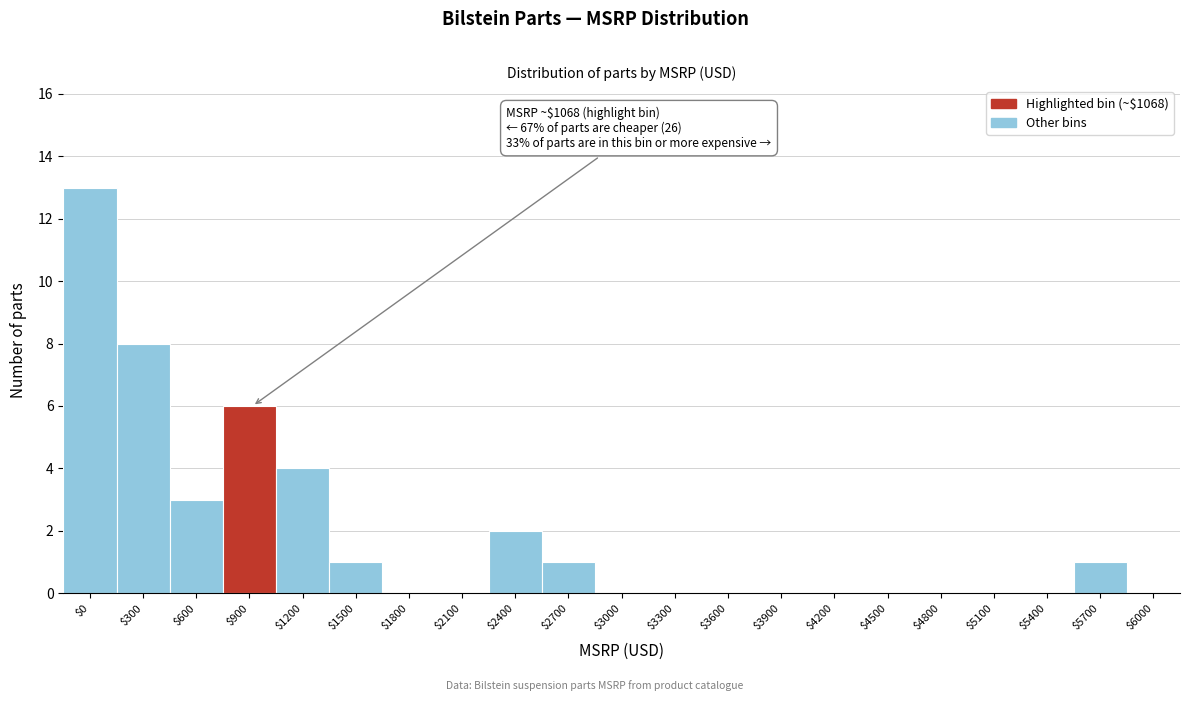

What is the sum of all values?

39